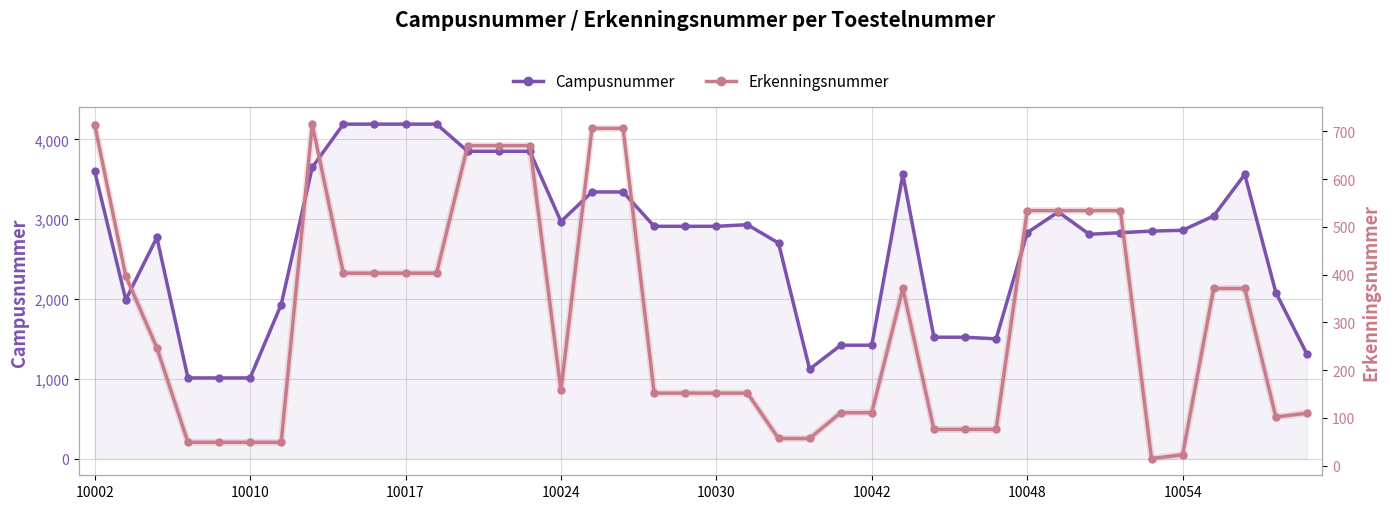

How many values in the Erkenningsnummer series are below 247?

20